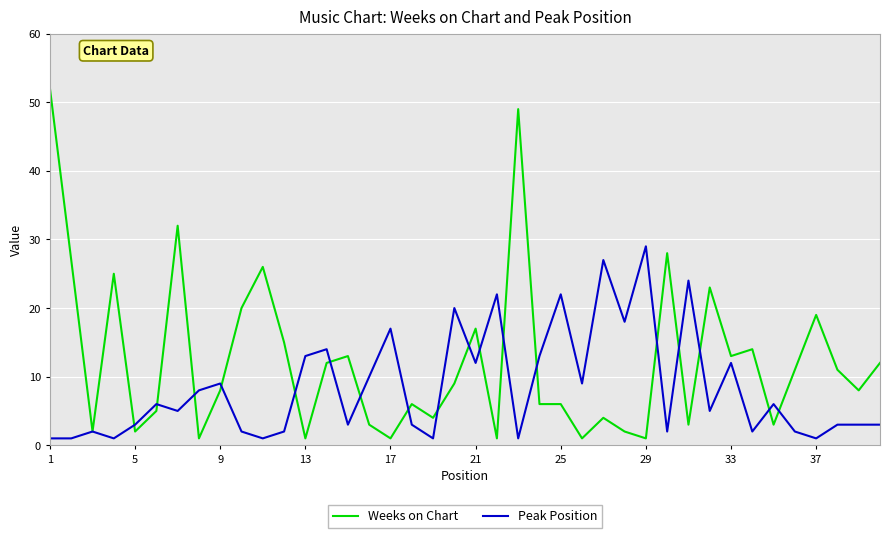

Rank the series by their average value, from highest to lowest.

Weeks on Chart, Peak Position